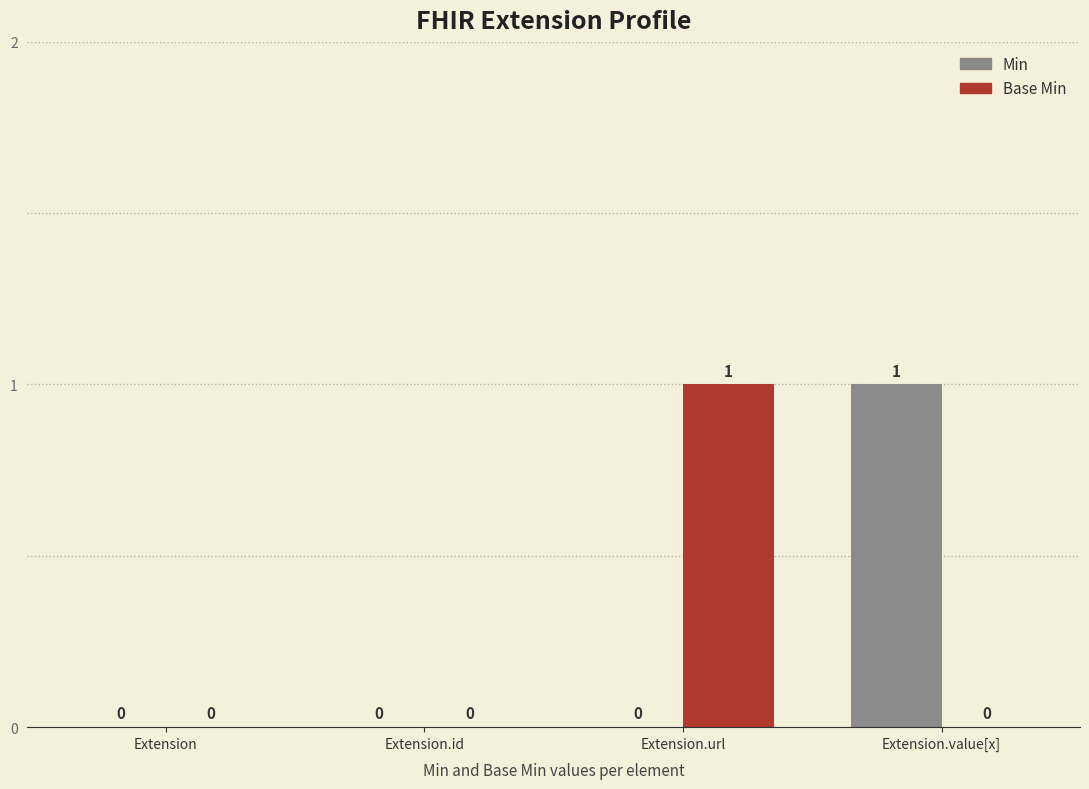

Which series changed the most between Extension.id and Extension.url?

Base Min